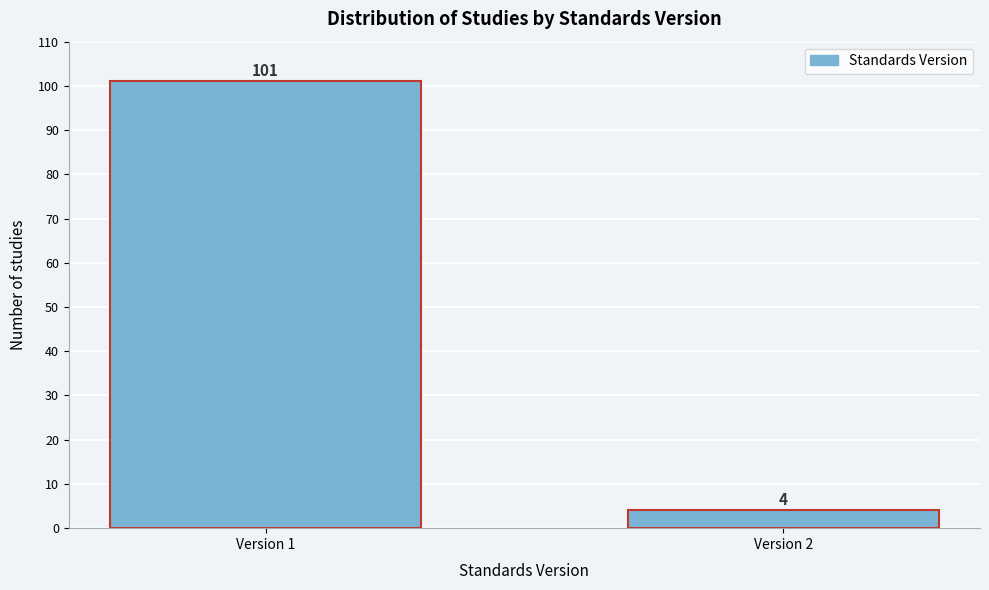

Reading left to right, transcribe all the data shown in this chart.

101	4